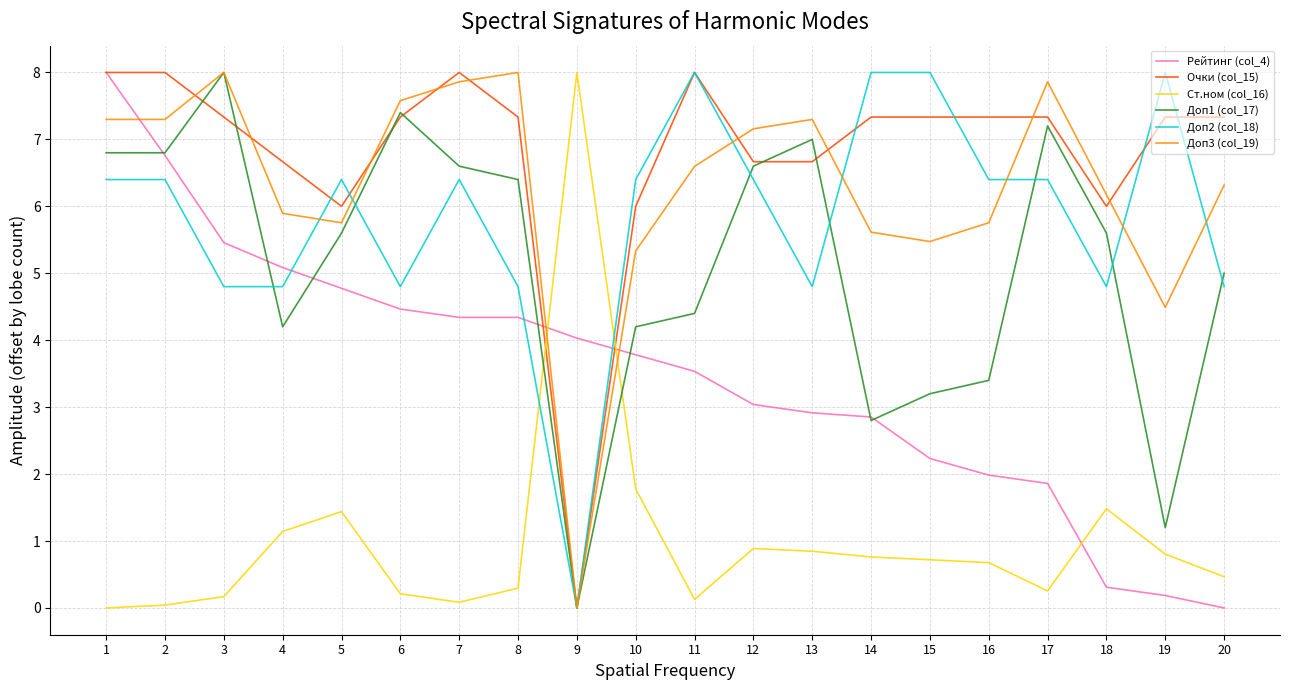

What is the average value of the Доп2 (col_18) series?

5.8